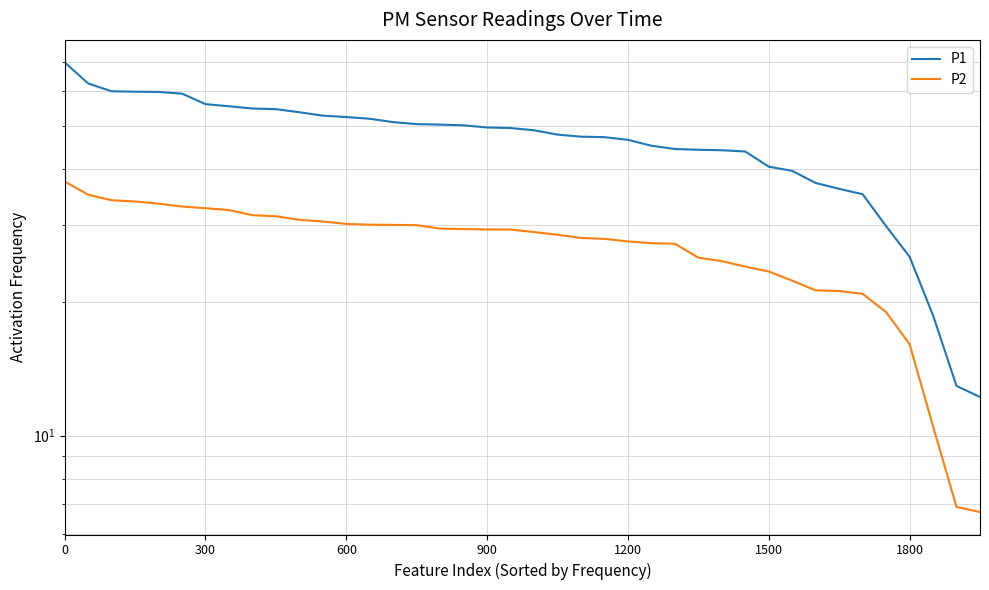

What position from the left is 19?

20